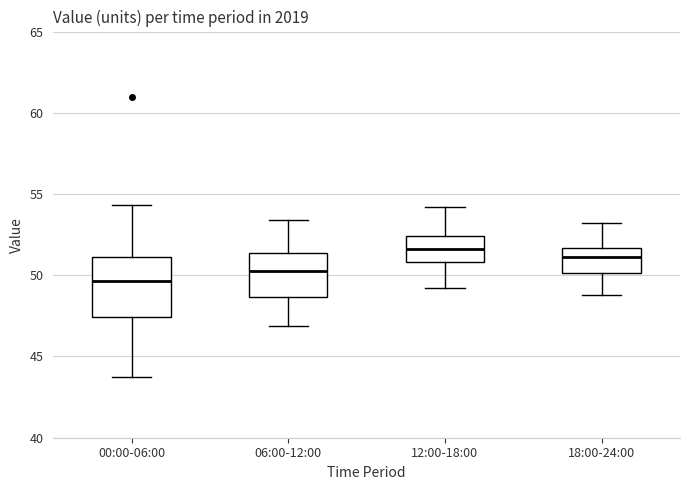

Reading left to right, transcribe this box plot: for each box, give where its median line is, the range the box spans, and where its two whiskers end, as read against the y-axis. The values are not printed on the chart, so give them approximately, as read against the axis.

00:00-06:00: median 49.5, box 47.5 to 51.0, whiskers 43.5 to 54.5
06:00-12:00: median 50.5, box 48.5 to 51.5, whiskers 47.0 to 53.5
12:00-18:00: median 51.5, box 51.0 to 52.5, whiskers 49.0 to 54.0
18:00-24:00: median 51.0, box 50.0 to 51.5, whiskers 49.0 to 53.0